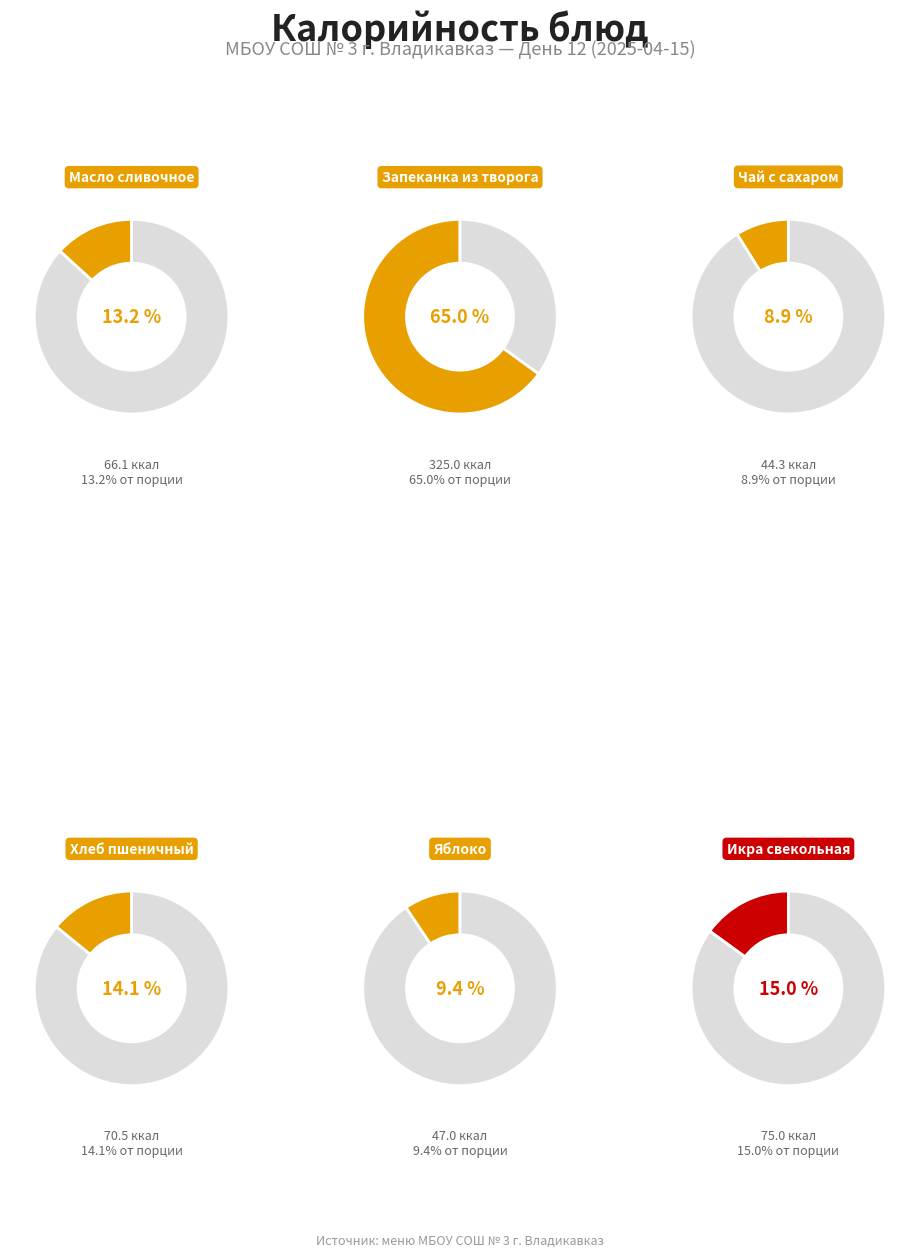

True or false: Булгур с говядиной и овощами accounts for 24% of the total.

False